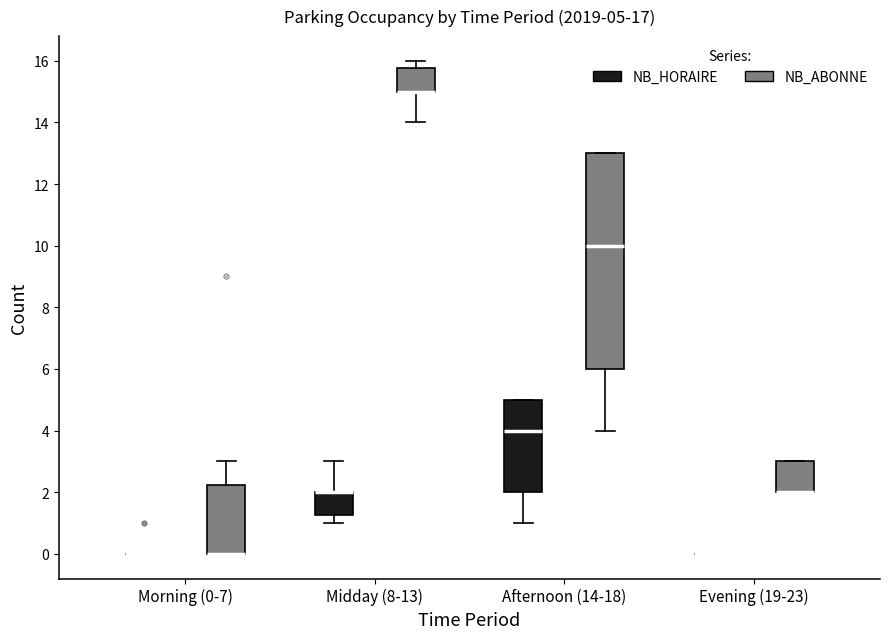

Which box is the tallest, from its lower edge to its upper edge?

Afternoon (14-18) (NB_ABONNE)